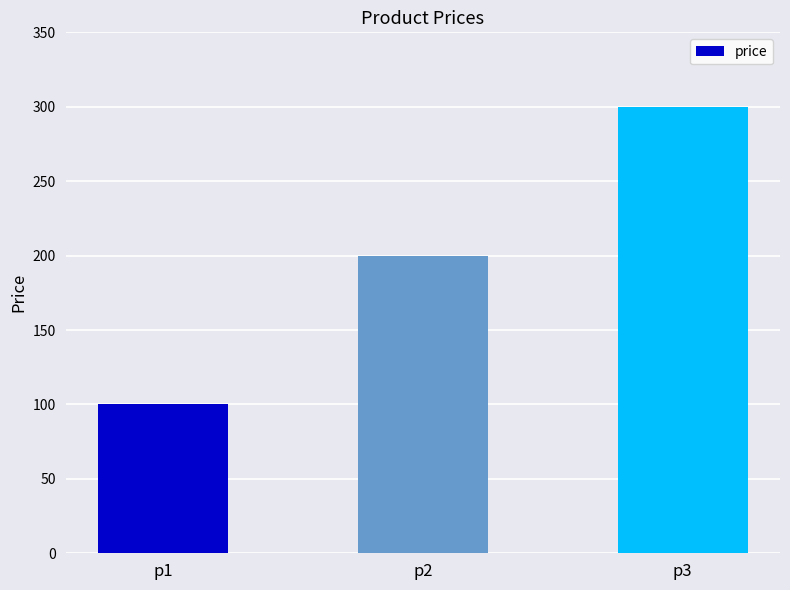

Reading right to left, transcribe all the data shown in this chart.

p3=300	p2=200	p1=100